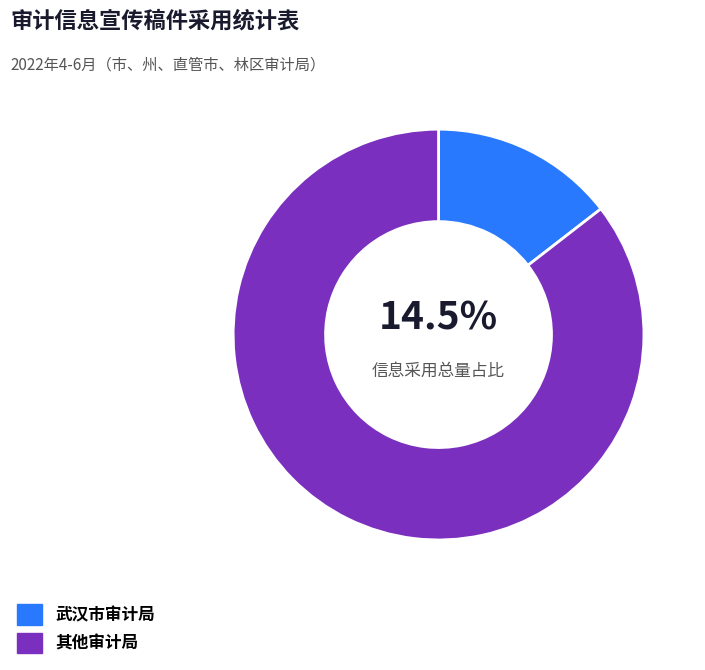

Which category has the smallest portion of the pie?

武汉市审计局